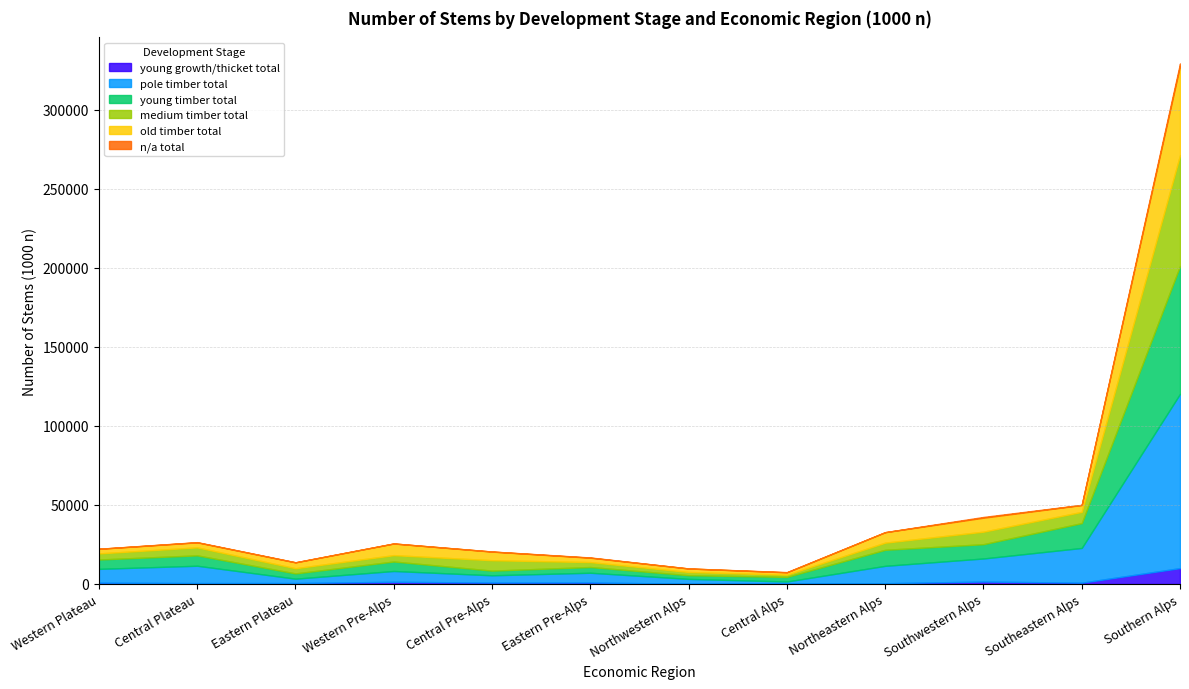

Does the chart display data point markers on the line(s)?

No